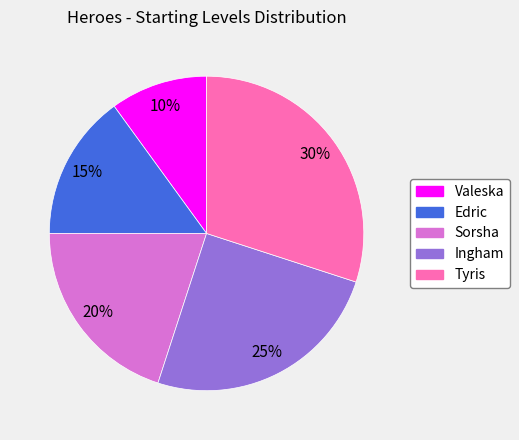

Which slice is the smallest?

Valeska